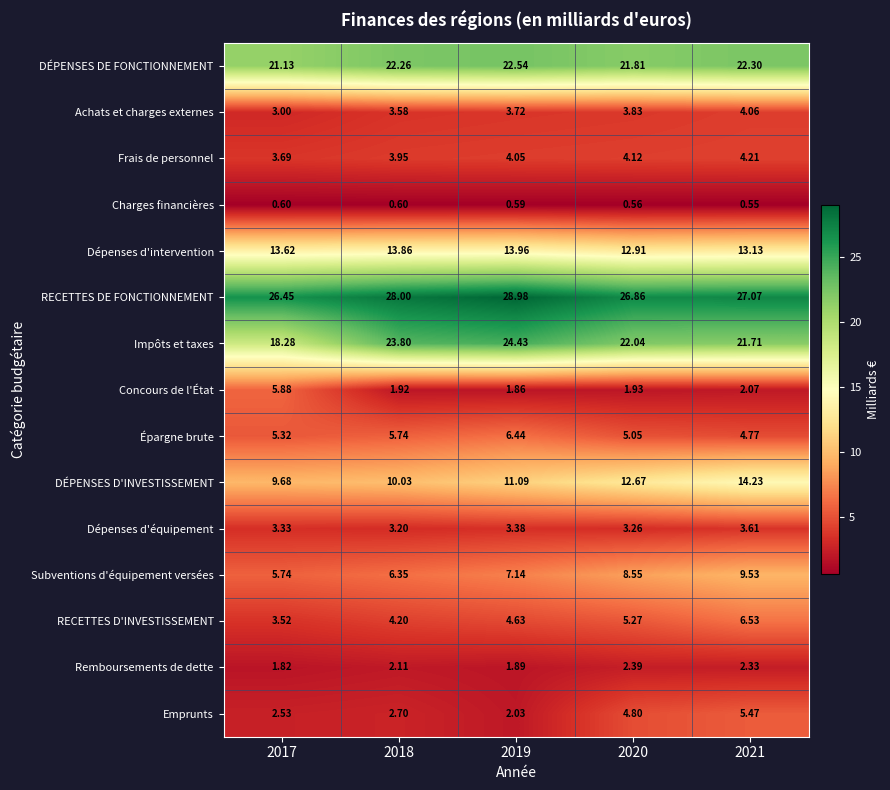

Rank the series at 2019 from highest to lowest value.

RECETTES DE FONCTIONNEMENT, Impôts et taxes, DÉPENSES DE FONCTIONNEMENT, Dépenses d'intervention, DÉPENSES D'INVESTISSEMENT, Subventions d'équipement versées, Épargne brute, RECETTES D'INVESTISSEMENT, Frais de personnel, Achats et charges externes, Dépenses d'équipement, Emprunts, Remboursements de dette, Concours de l'État, Charges financières